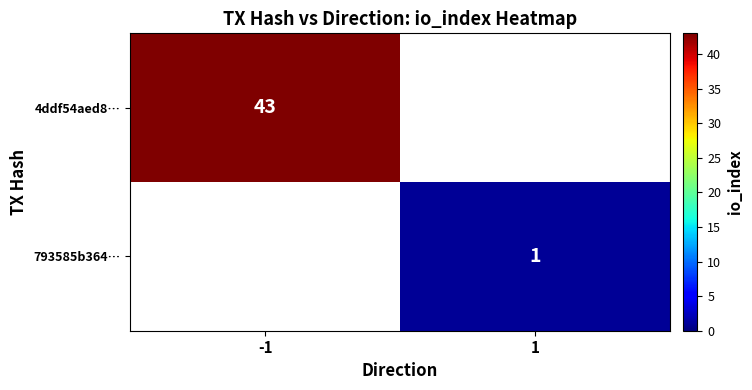

The 4ddf54aed8… series shows 19 at -1. True or false?

False